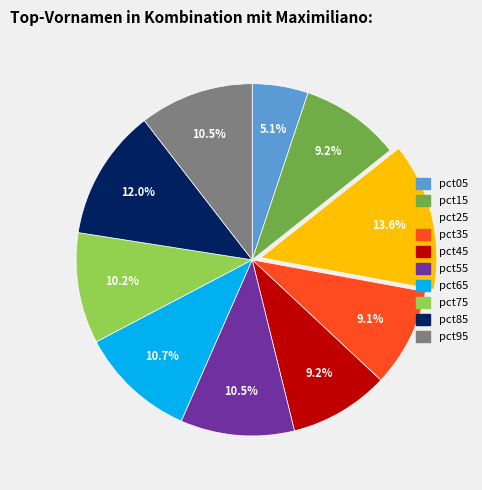

True or false: pct15 accounts for 16% of the total.

False